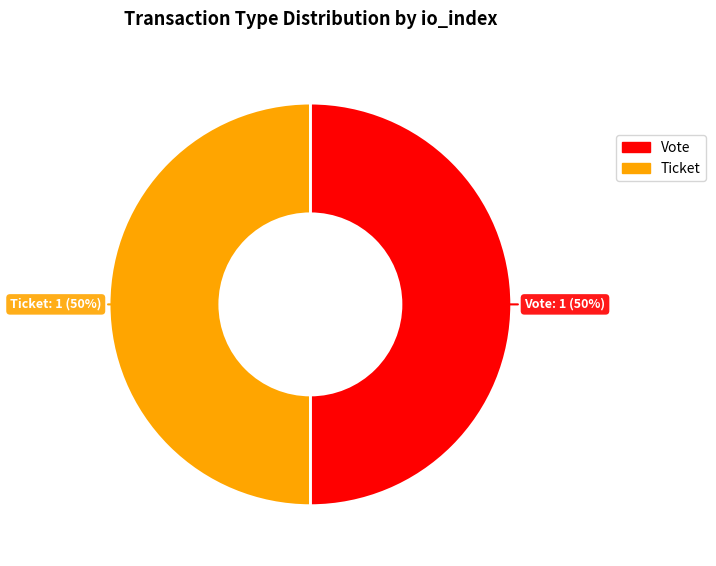

How many slices are in this pie chart?

2